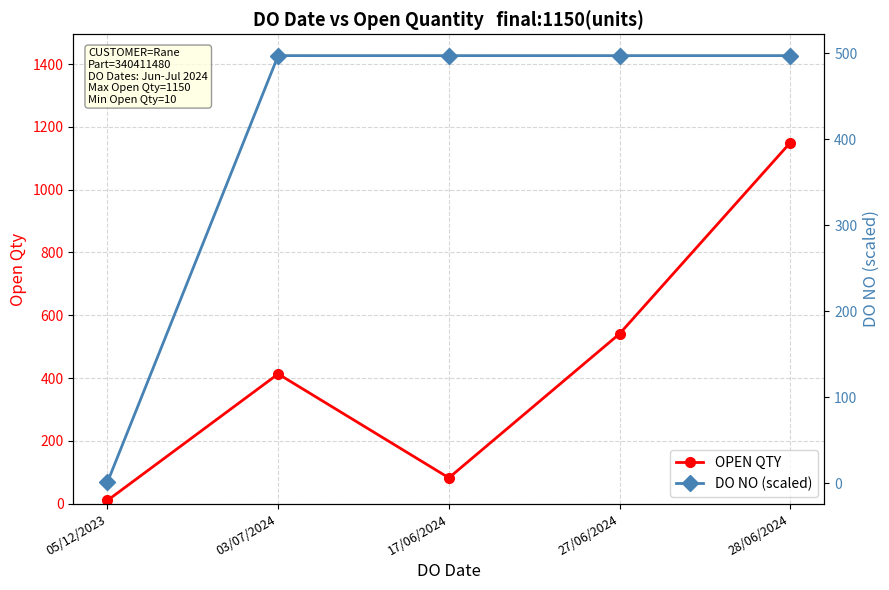

Rank the series by their average value, from lowest to highest.

DO NO (scaled), OPEN QTY